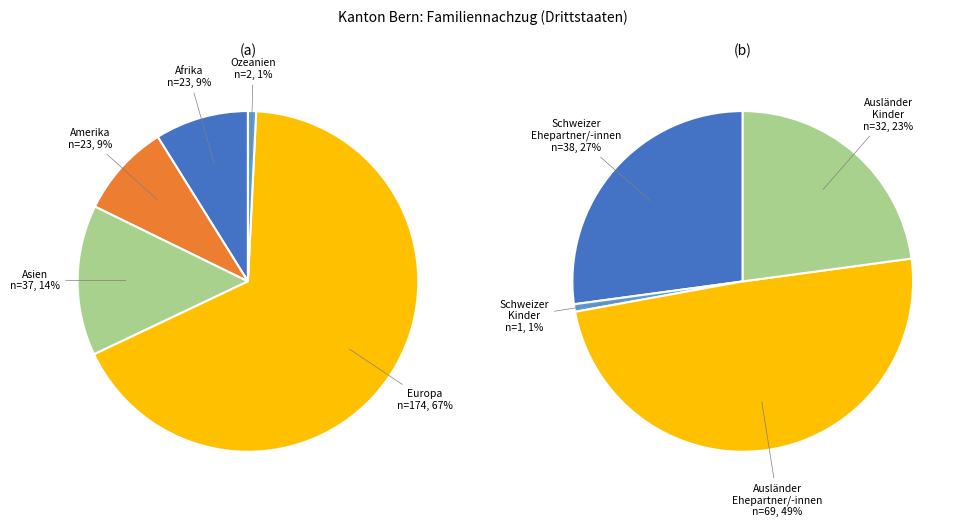

Which category has the smallest portion of the pie?

Ozeanien